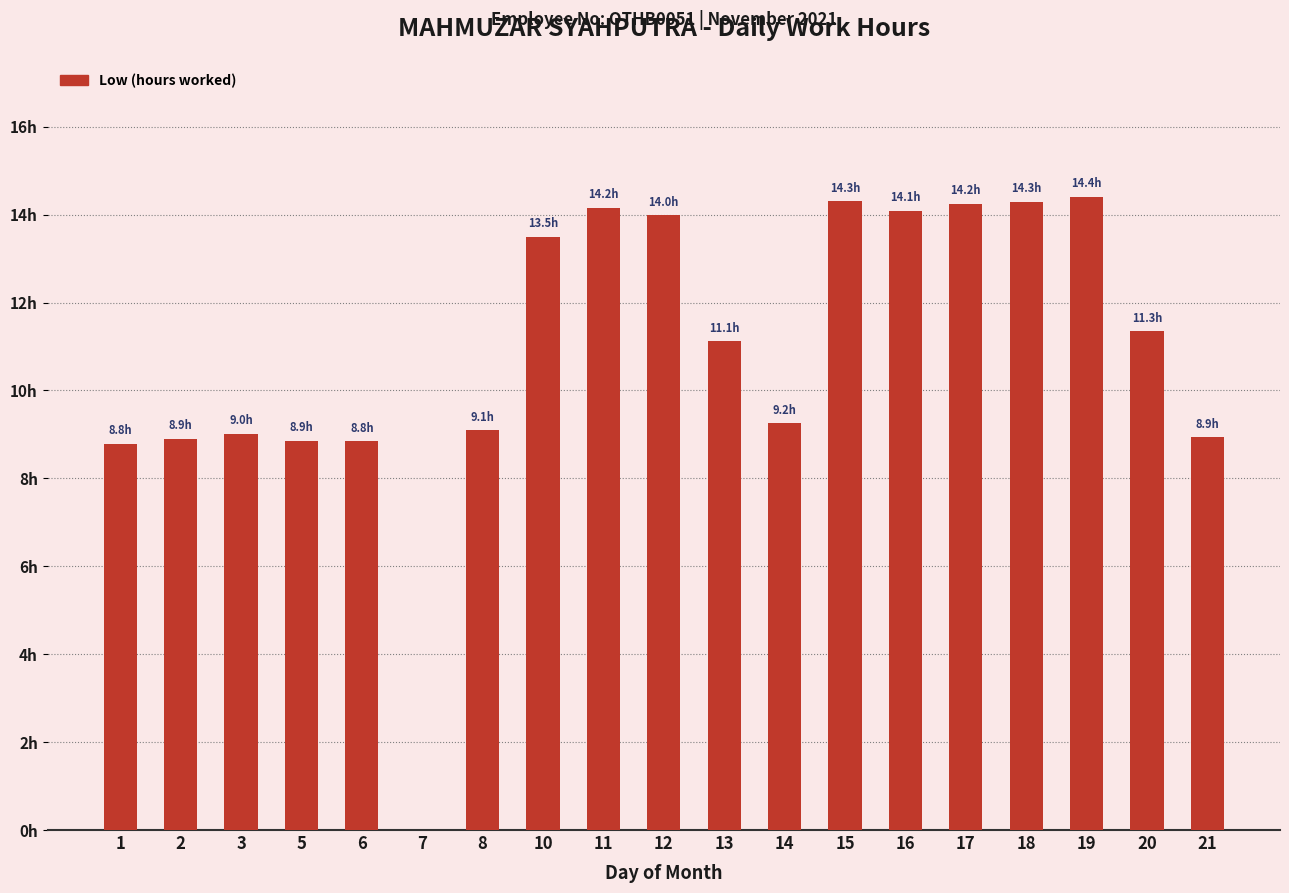

Rank the categories by value from highest to lowest.

19, 15, 18, 17, 11, 16, 12, 10, 20, 13, 14, 8, 3, 21, 2, 5, 6, 1, 7